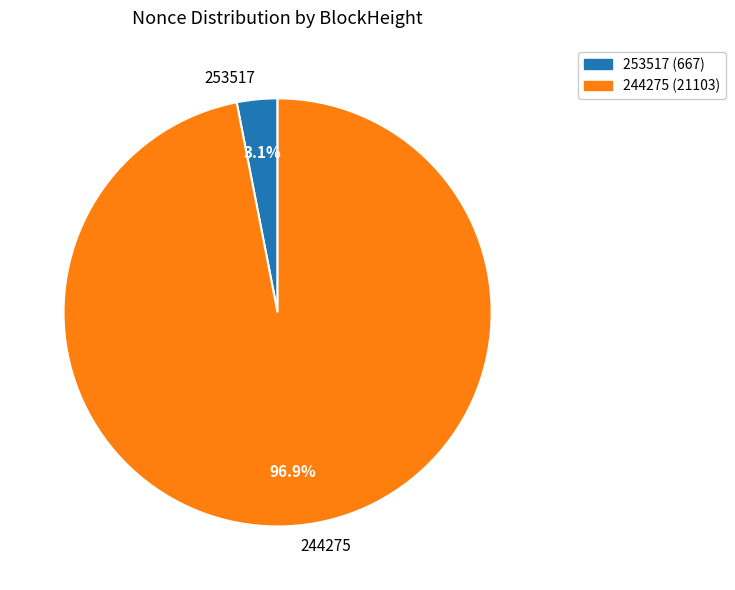

To the nearest percent, what is the average slice percentage?

50%